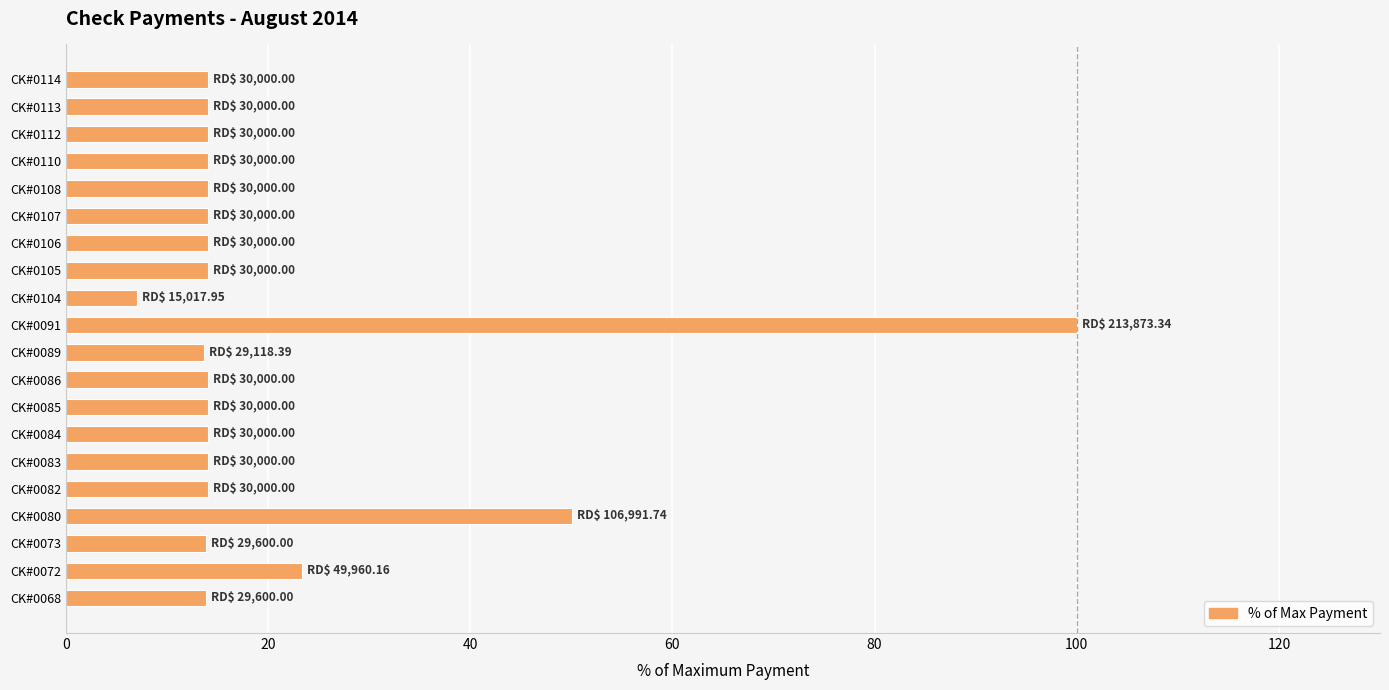

What is the sum of the values at CK#0085 and CK#0080?

64.1